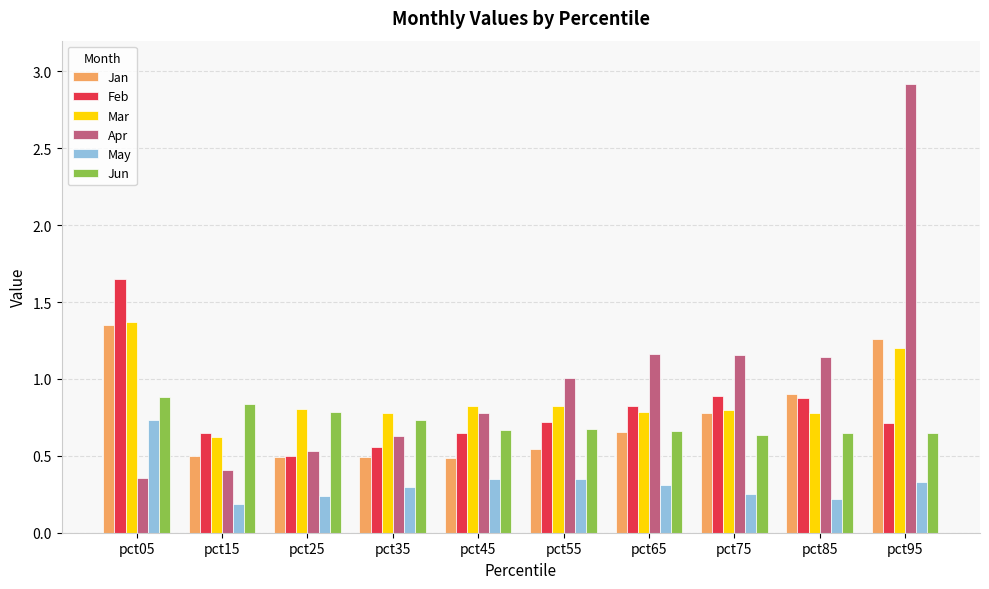

What is the highest value of the Apr series?

2.9